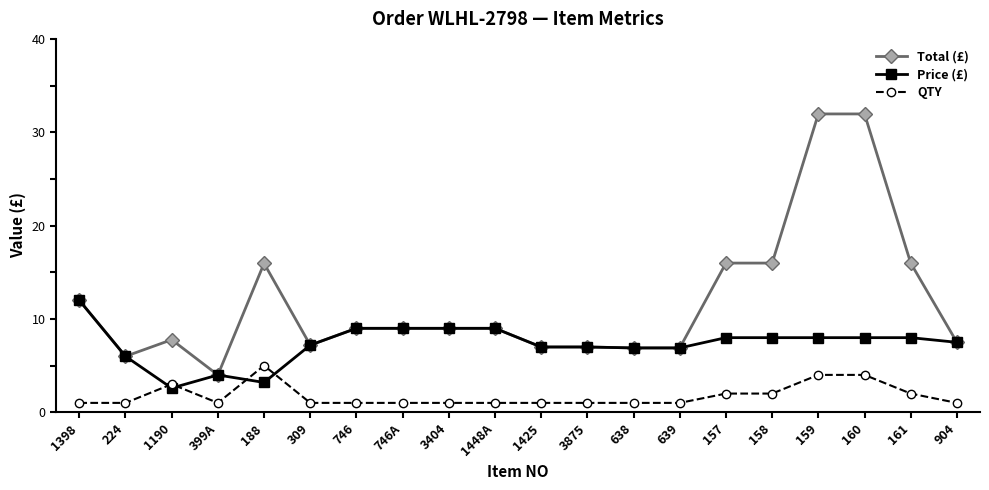

What is the sum of the Price (£) values at 309 and 1448A?

16.2